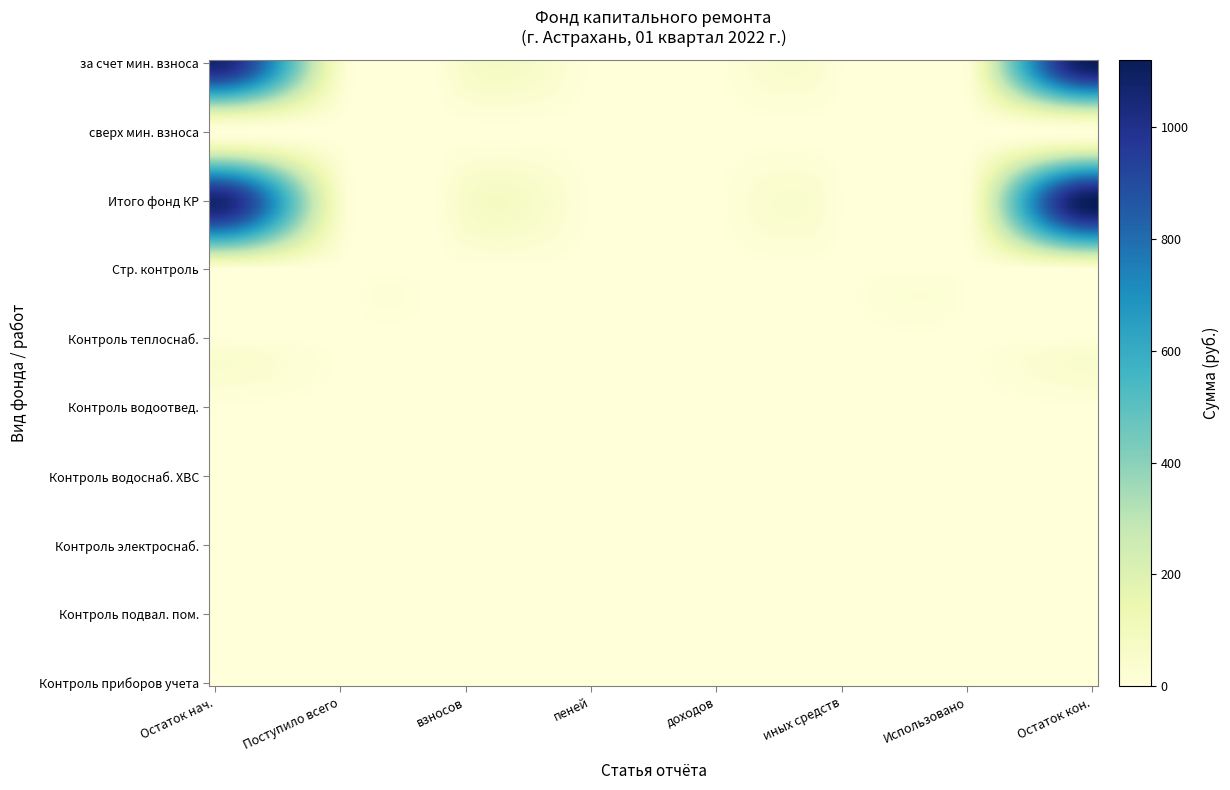

At which category is the sum across all series the highest?

7